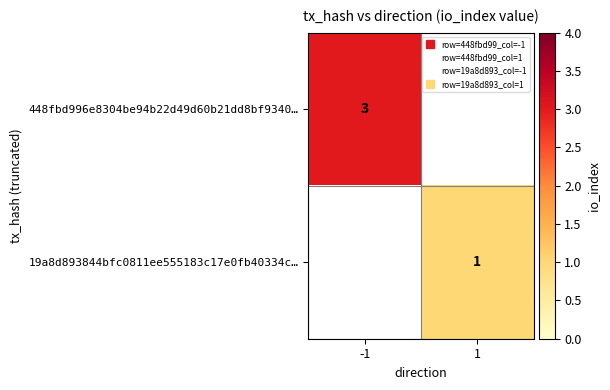

At how many categories does at least one series exceed 2?

1